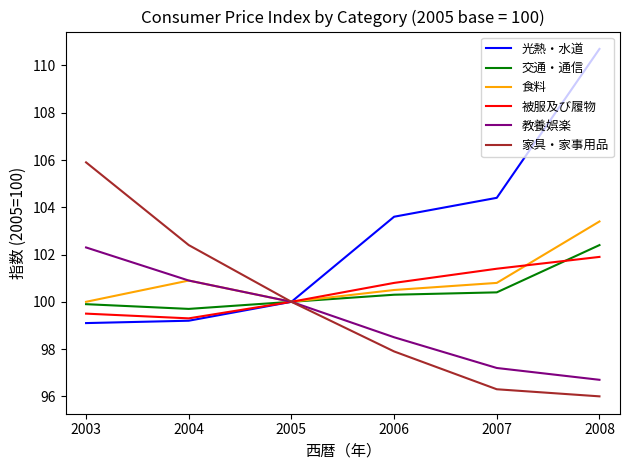

What is the highest value of the 被服及び履物 series?

101.9